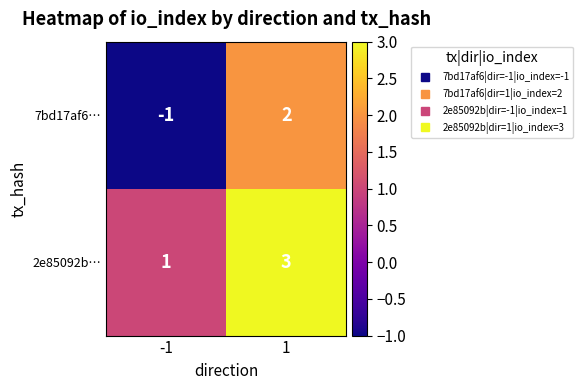

The value of 7bd17af6… at -1 is -1. True or false?

True